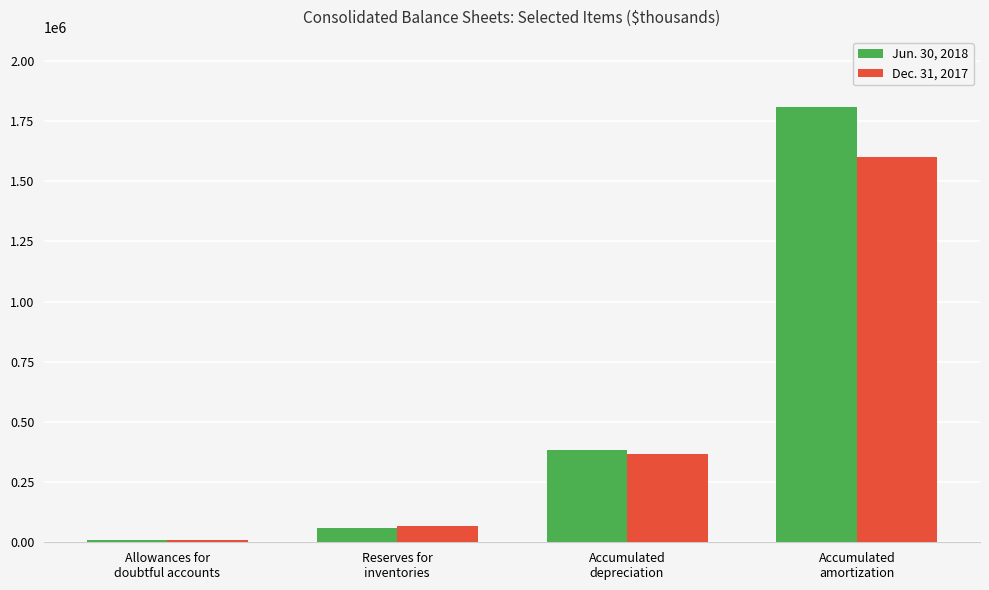

Does the chart contain stacked bars?

No